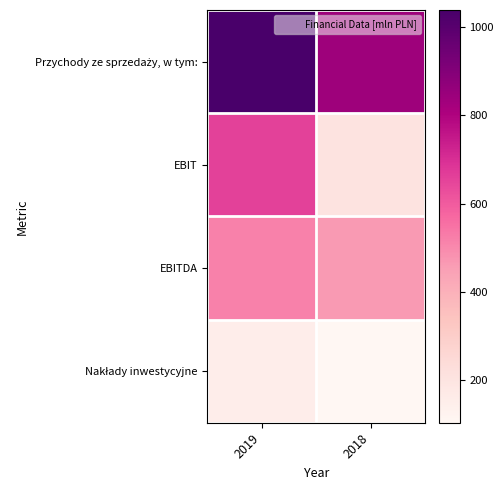

Which series has the widest spread of values?

EBIT